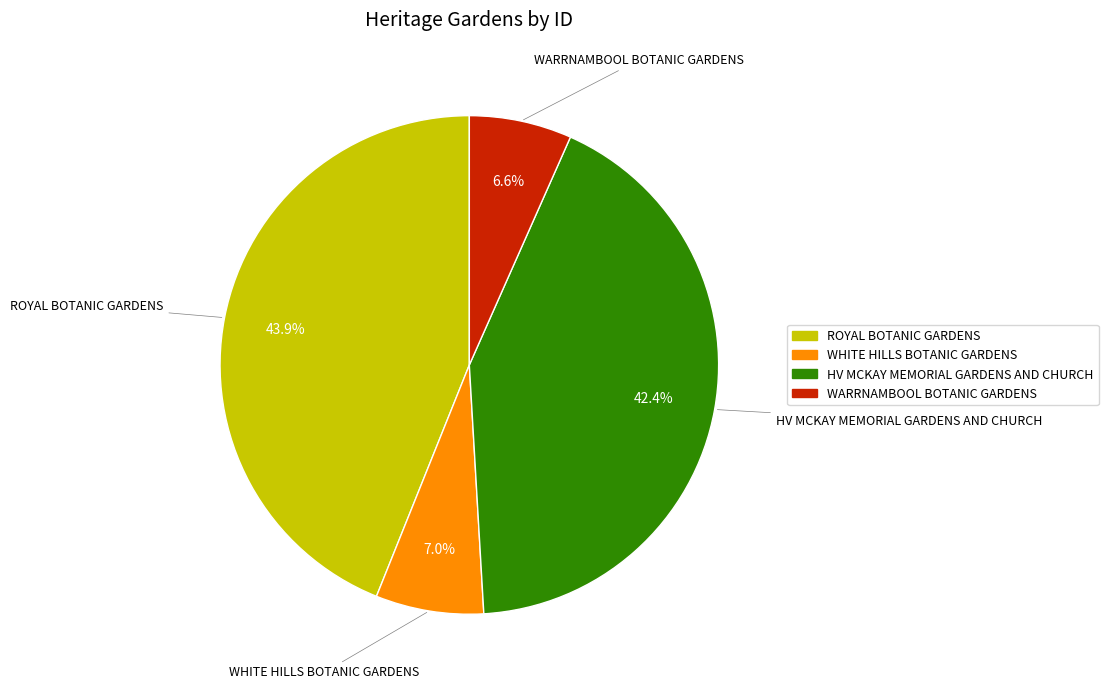

What is the ratio of the value at ROYAL BOTANIC GARDENS to the value at HV MCKAY MEMORIAL GARDENS AND CHURCH?

1.0